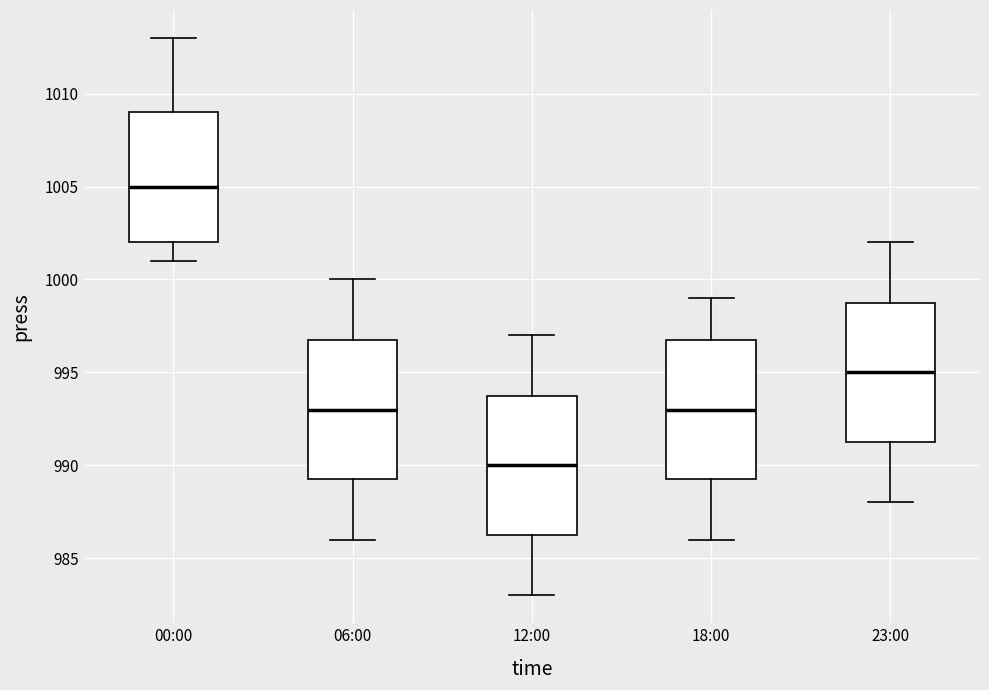

Where is the lower edge of the box for 18:00 on the y-axis? The values are not printed on the chart, so give them approximately, as read against the axis.

989.5